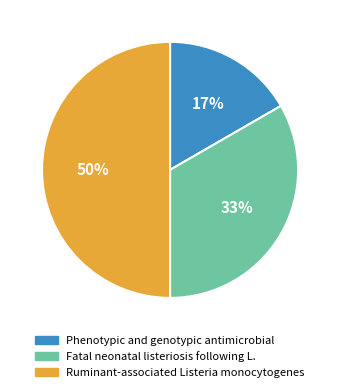

Which category has the smallest portion of the pie?

Phenotypic and genotypic antimicrobial